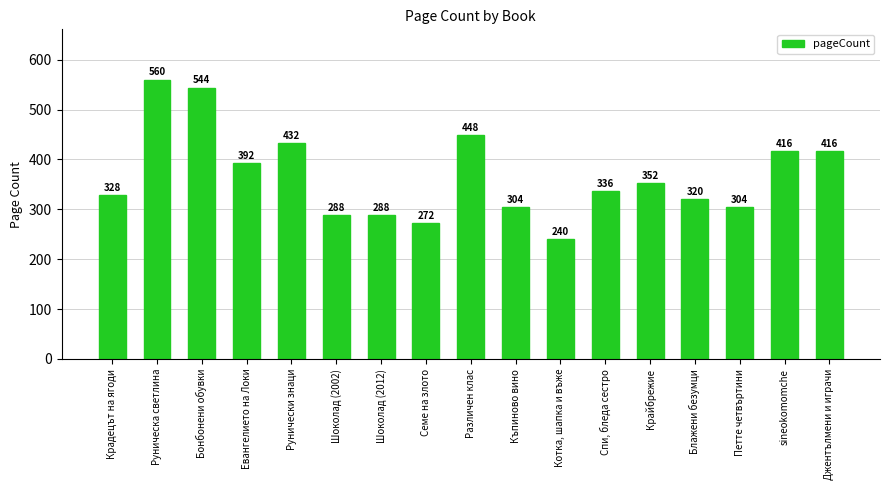

Where does the data first go above 336?

Руническа светлина